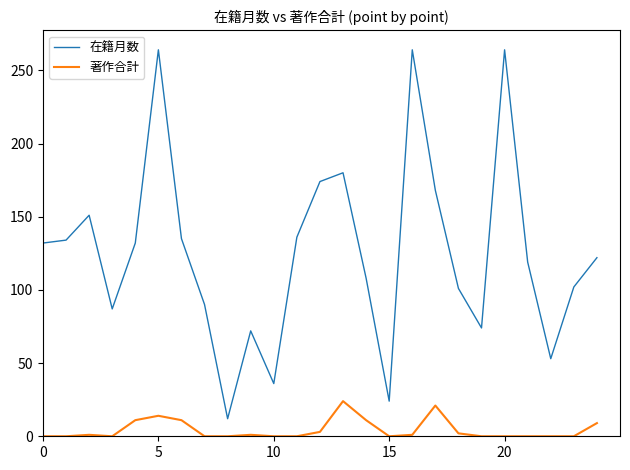

True or false: 著作合計 and 在籍月数 intersect in this chart.

False